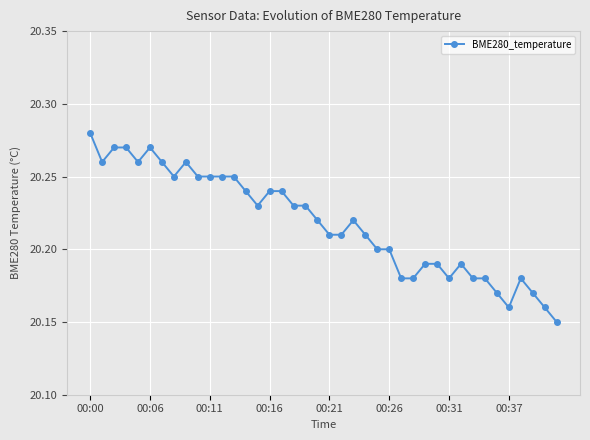

True or false: the data has more than 0 interior local peaks.

True